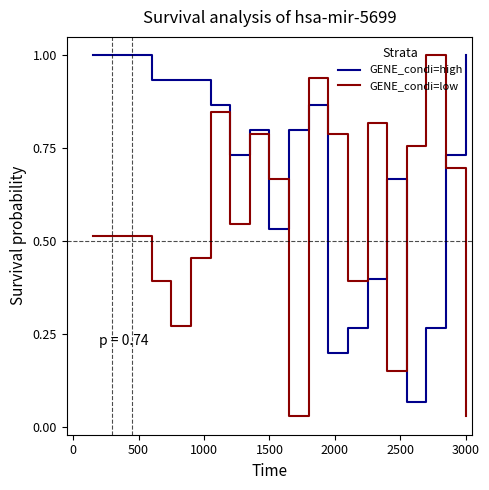

True or false: GENE_condi=low has more than 0 points higher than both neighbors.

True